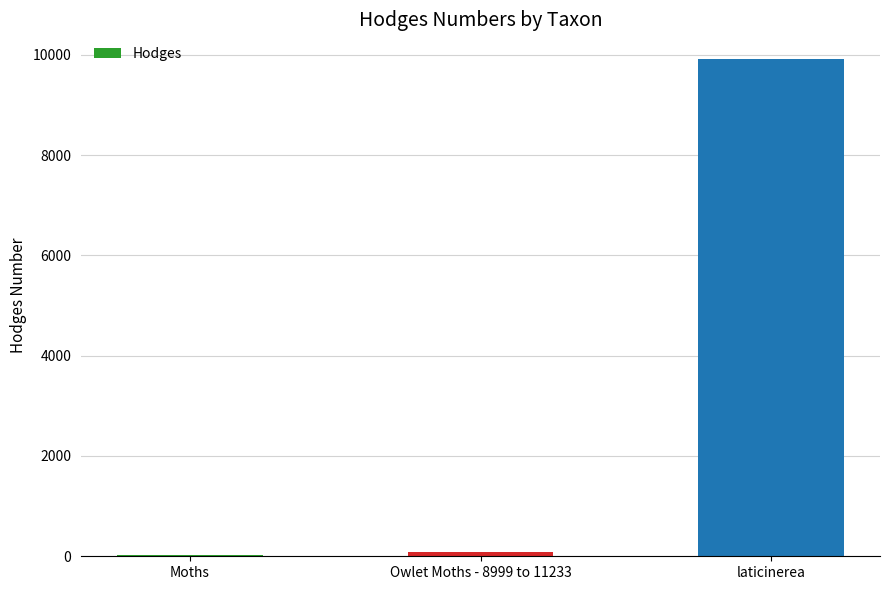

At which label is the value closest to 4971?

Owlet Moths - 8999 to 11233